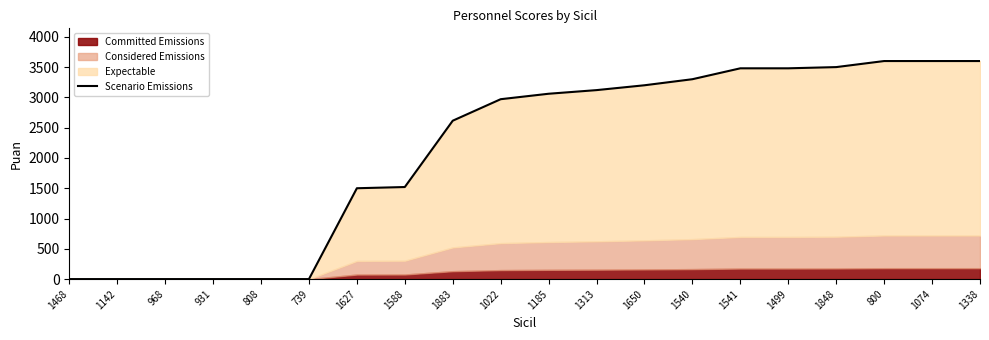

Is it true that the value at 1588 is 1520?

True